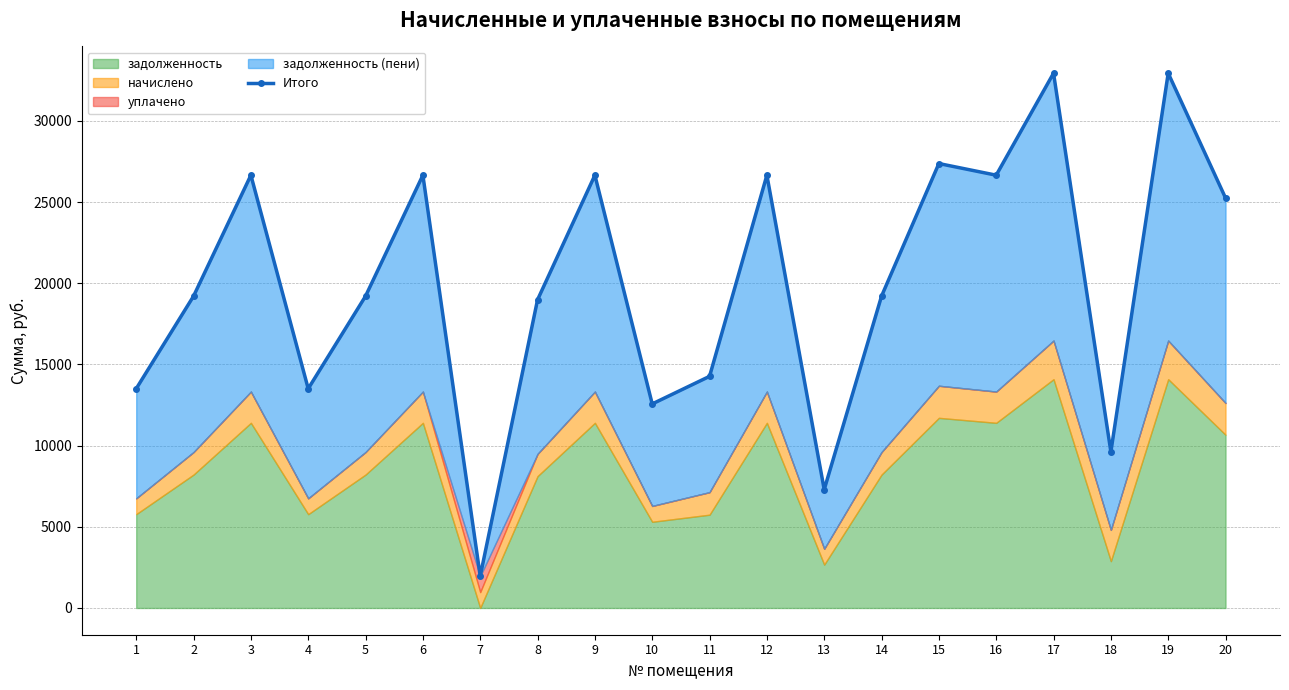

Reading left to right, extract all data points from this chart.

1=13508.9	2=19208.6	3=26658.7	4=13508.9	5=19208.6	6=26658.7	7=1962.4	8=18984.2	9=26658.7	10=12569.8	11=14267.6	12=26658.7	13=7294.6	14=19208.6	15=27376.8	16=26658.7	17=32941.9	18=9622.8	19=32941.9	20=25254.2